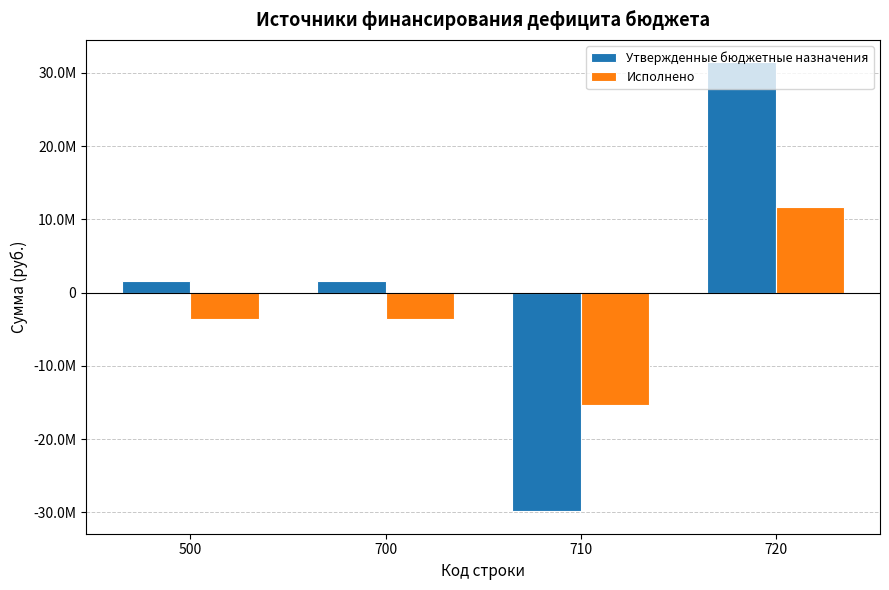

Where is Утвержденные бюджетные назначения nearest to the value 798607?

500